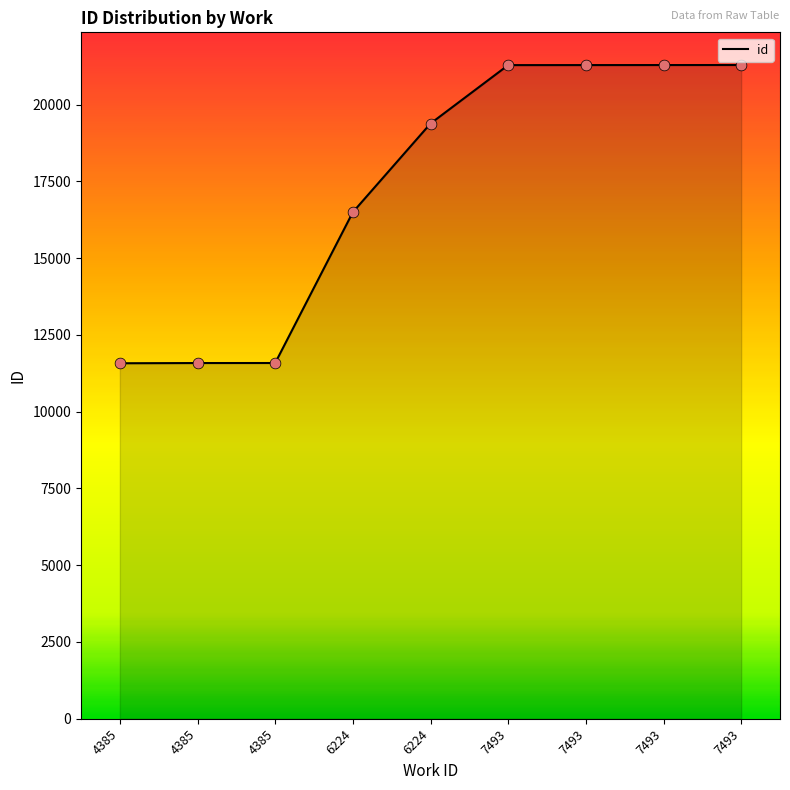

Between 4385 and 7493, which is larger?

7493